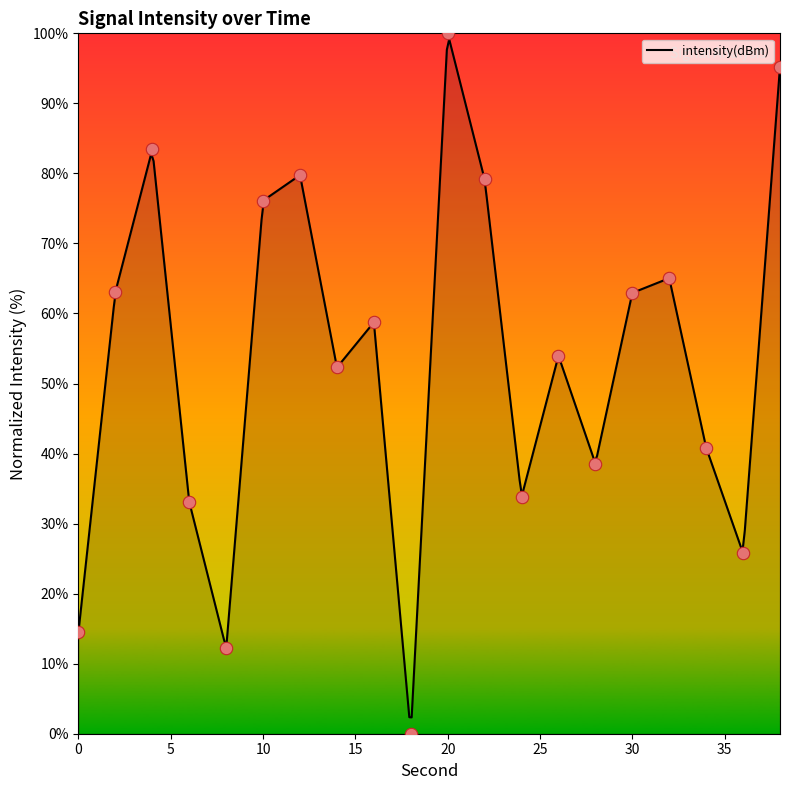

What is the change in value from 26 to 30?

+9.0